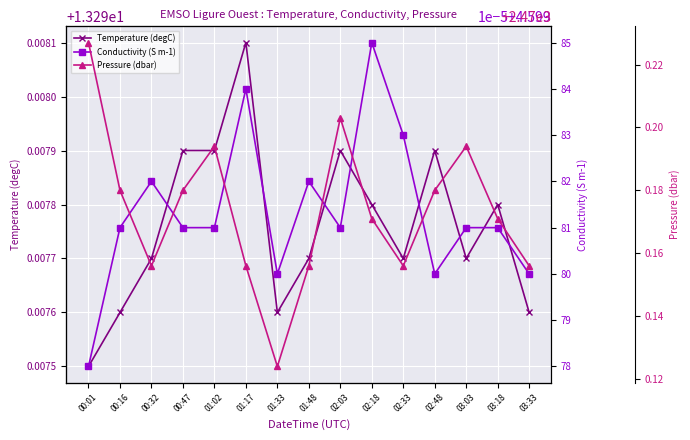

What is the value of the Temperature (degC) point at the 5th from the left?

13.3